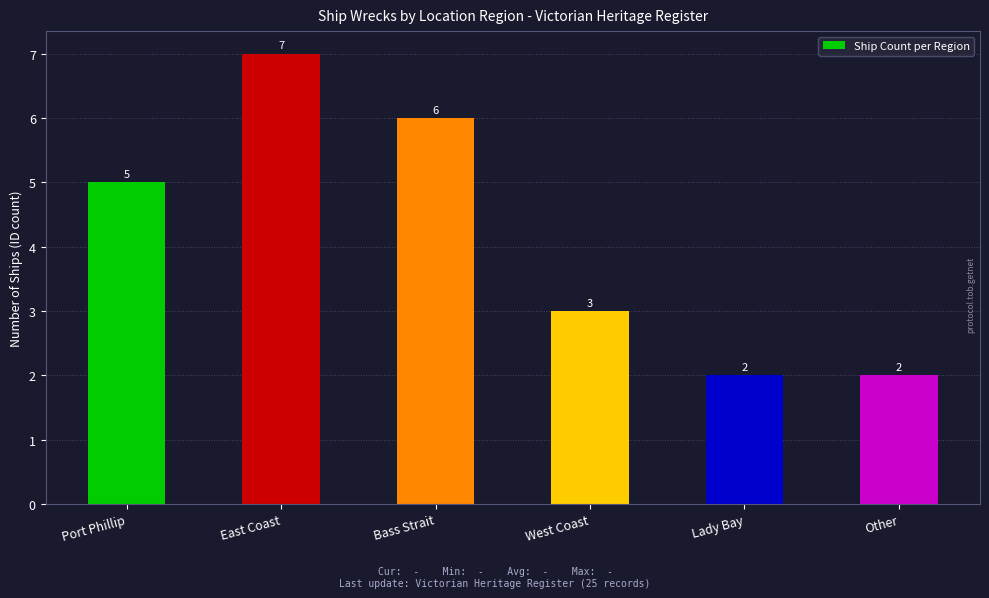

The value at Other is 3. True or false?

False